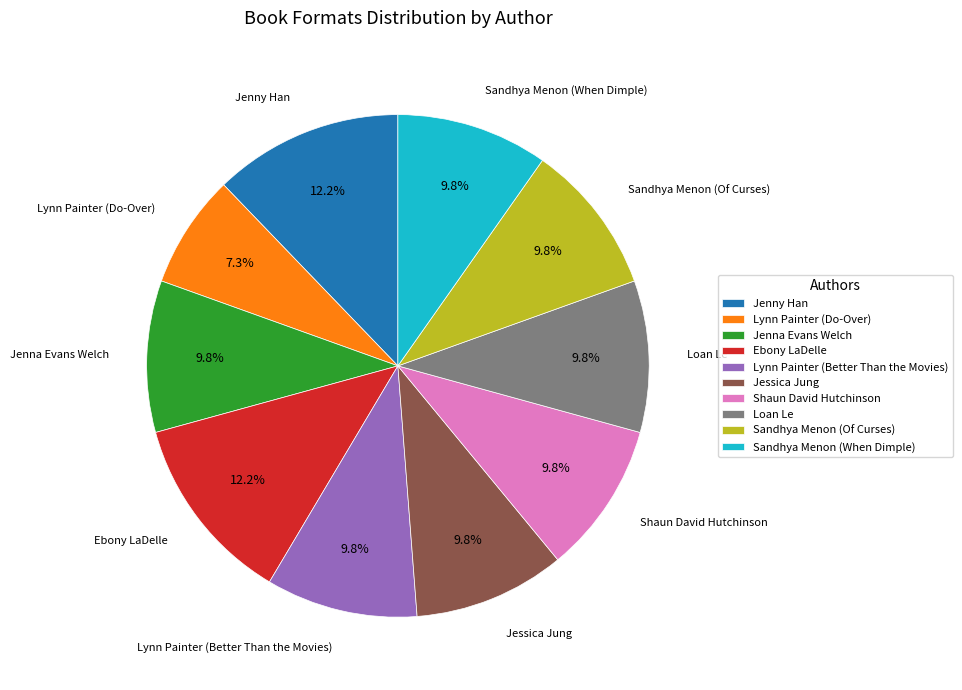

To the nearest percent, what is the combined percentage of Loan Le and Lynn Painter (Better Than the Movies)?

20%